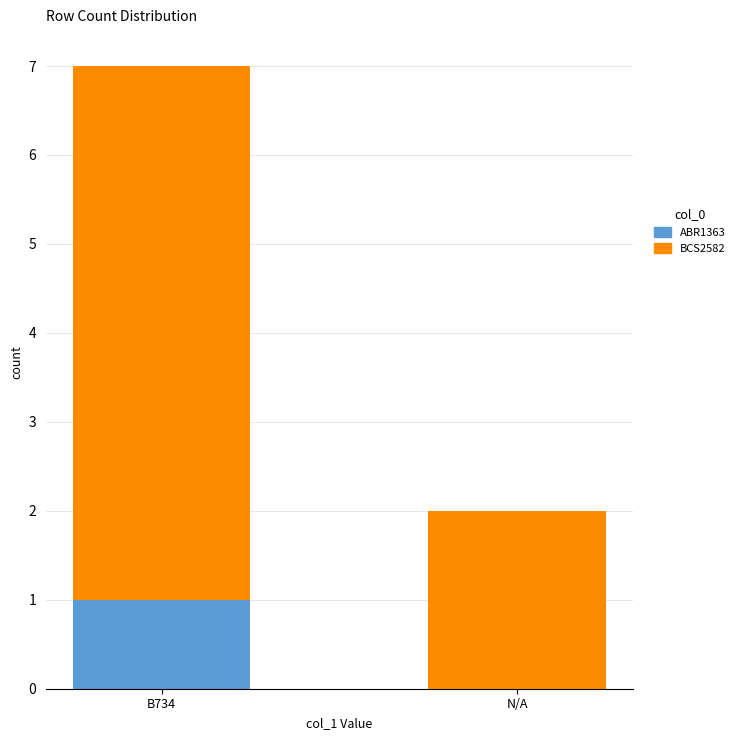

Which category has the highest value in the ABR1363 series?

B734